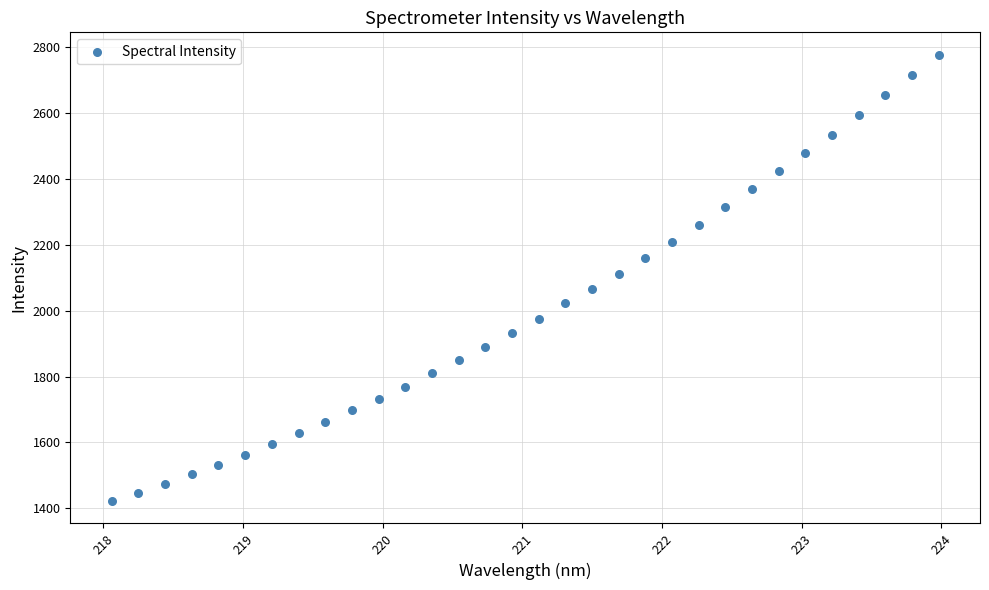

What is the range of Y values (max minus min)?

1354.5